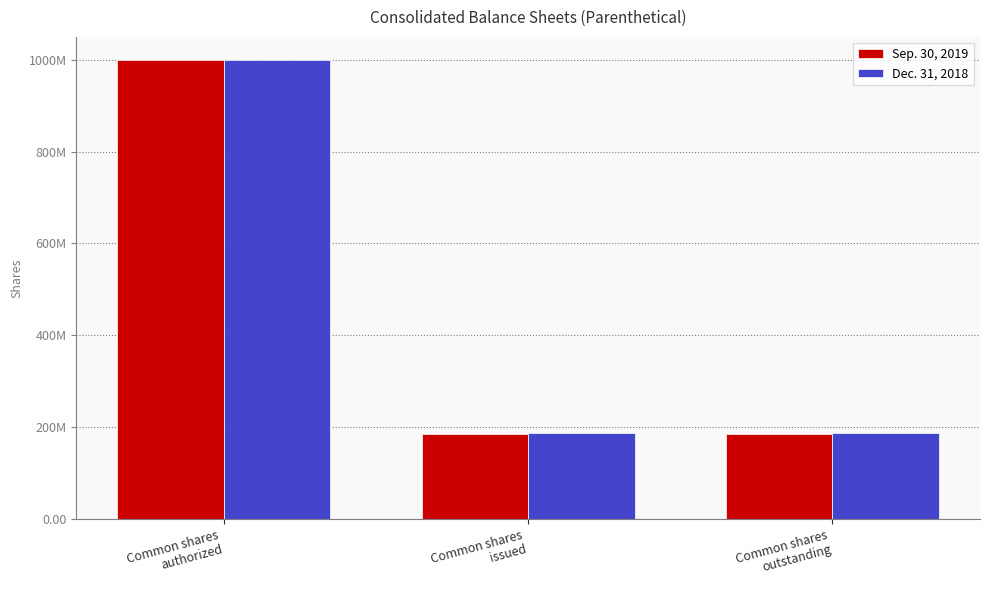

The value of Sep. 30, 2019 at Common shares
authorized is 1000000000. True or false?

True